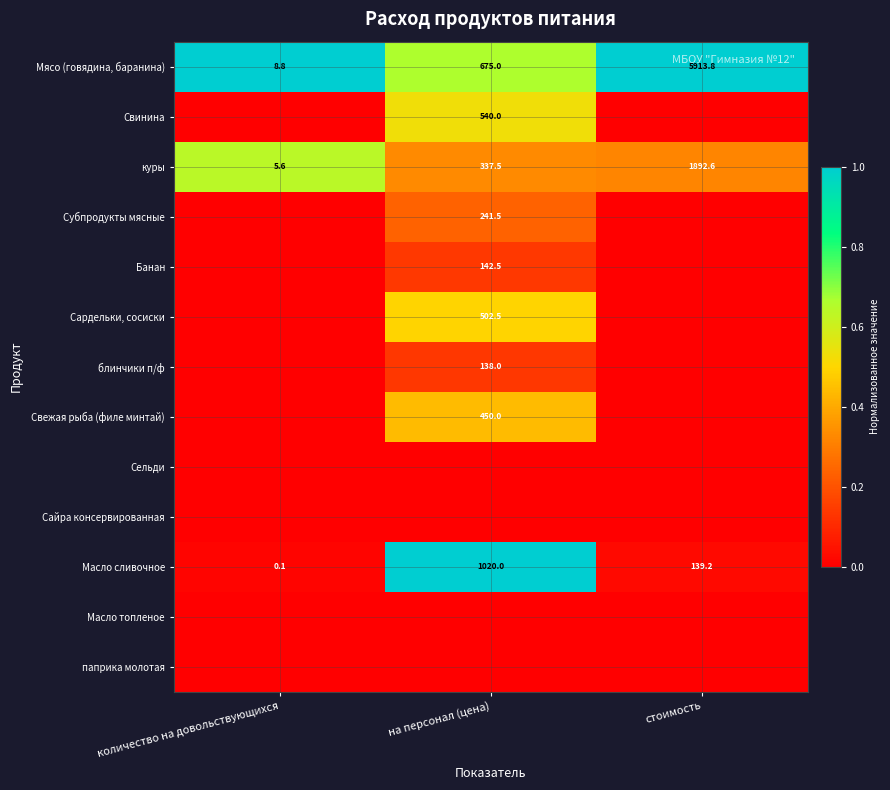

List the labels in order of Масло сливочное value, smallest first.

количество на довольствующихся, стоимость, на персонал (цена)